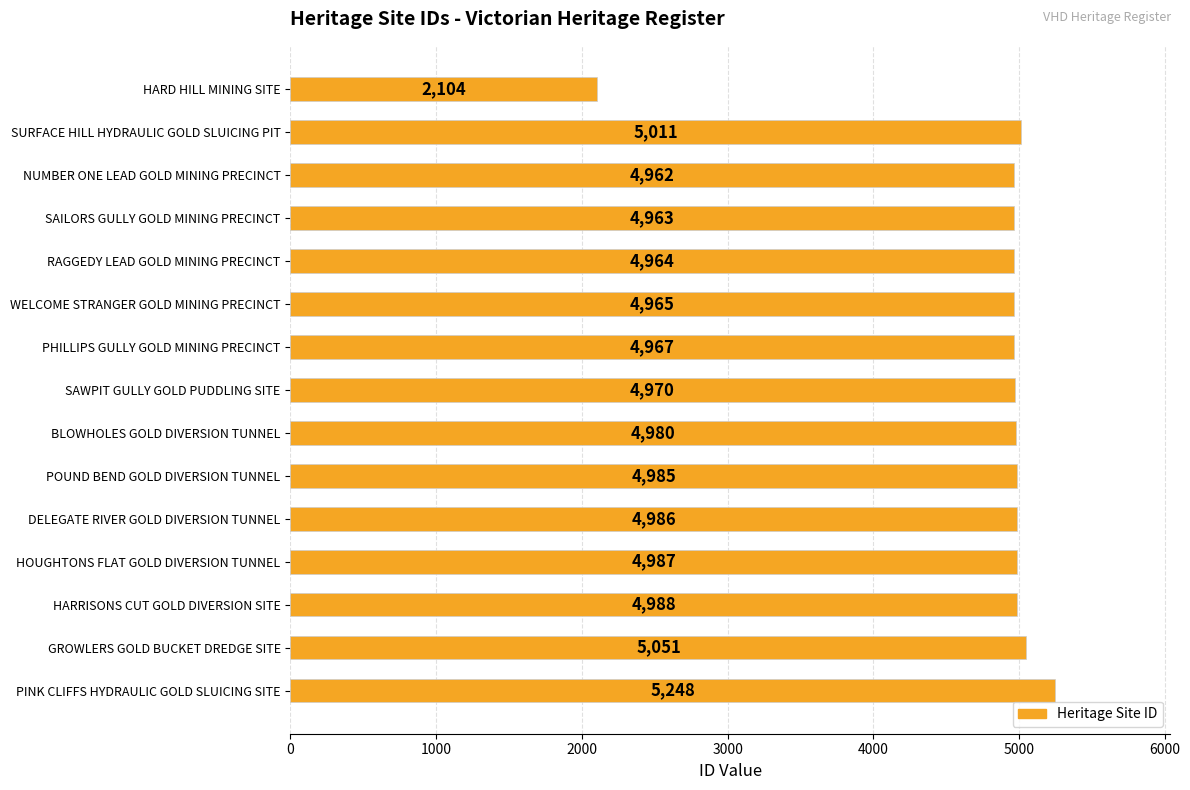

What is the difference between the second highest and minimum values?

2947